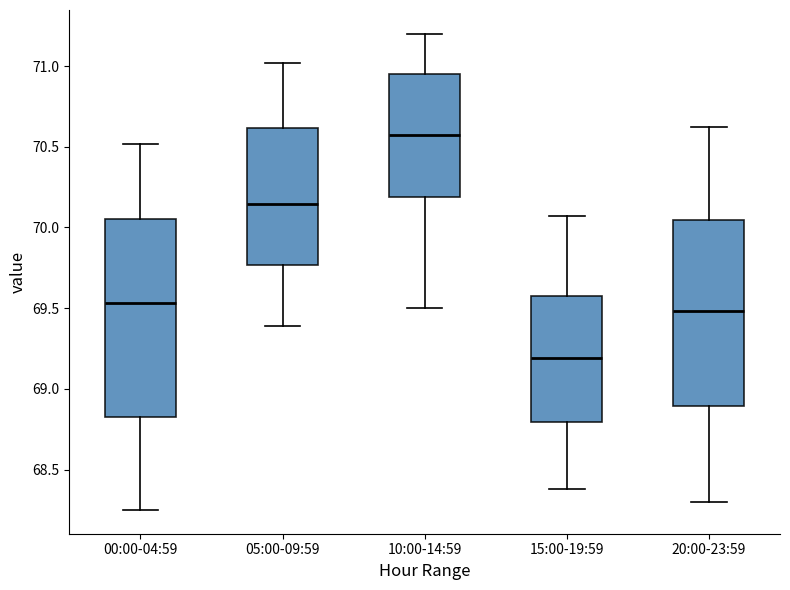

Where does the upper whisker of the box for 10:00-14:59 end on the y-axis? The values are not printed on the chart, so give them approximately, as read against the axis.

71.20